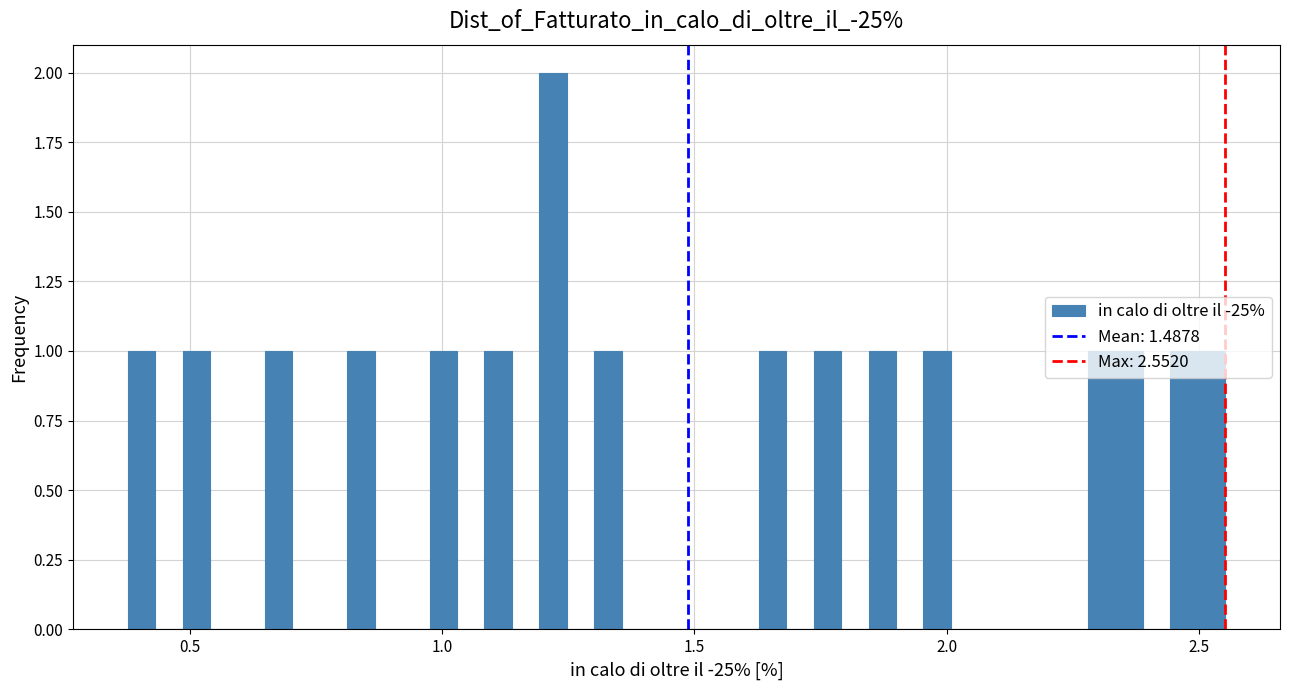

Read against the x-axis, roughly where is the centre of the tallest bar?

1.20